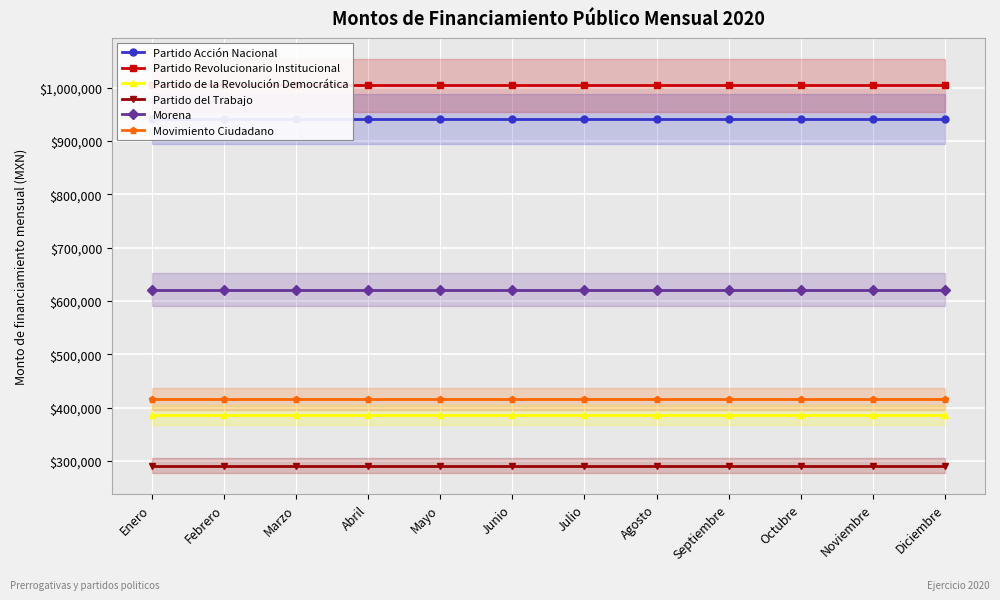

Between Febrero and Abril, which is larger?

Febrero